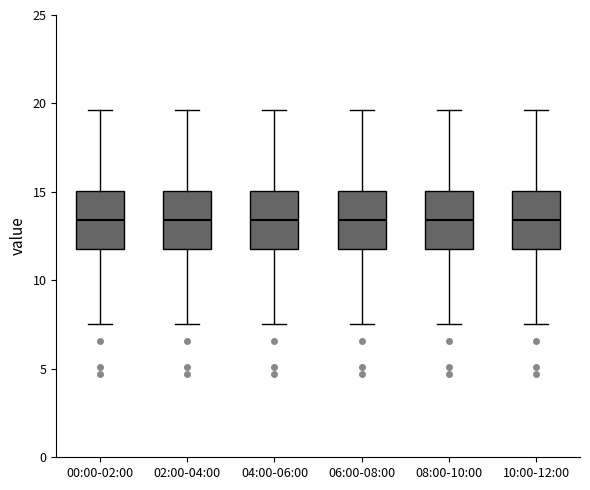

Reading left to right, transcribe this box plot: for each box, give where its median line is, the range the box spans, and where its two whiskers end, as read against the y-axis. The values are not printed on the chart, so give them approximately, as read against the axis.

00:00-02:00: median 13.5, box 12.0 to 15.0, whiskers 7.5 to 19.5
02:00-04:00: median 13.5, box 12.0 to 15.0, whiskers 7.5 to 19.5
04:00-06:00: median 13.5, box 12.0 to 15.0, whiskers 7.5 to 19.5
06:00-08:00: median 13.5, box 12.0 to 15.0, whiskers 7.5 to 19.5
08:00-10:00: median 13.5, box 12.0 to 15.0, whiskers 7.5 to 19.5
10:00-12:00: median 13.5, box 12.0 to 15.0, whiskers 7.5 to 19.5